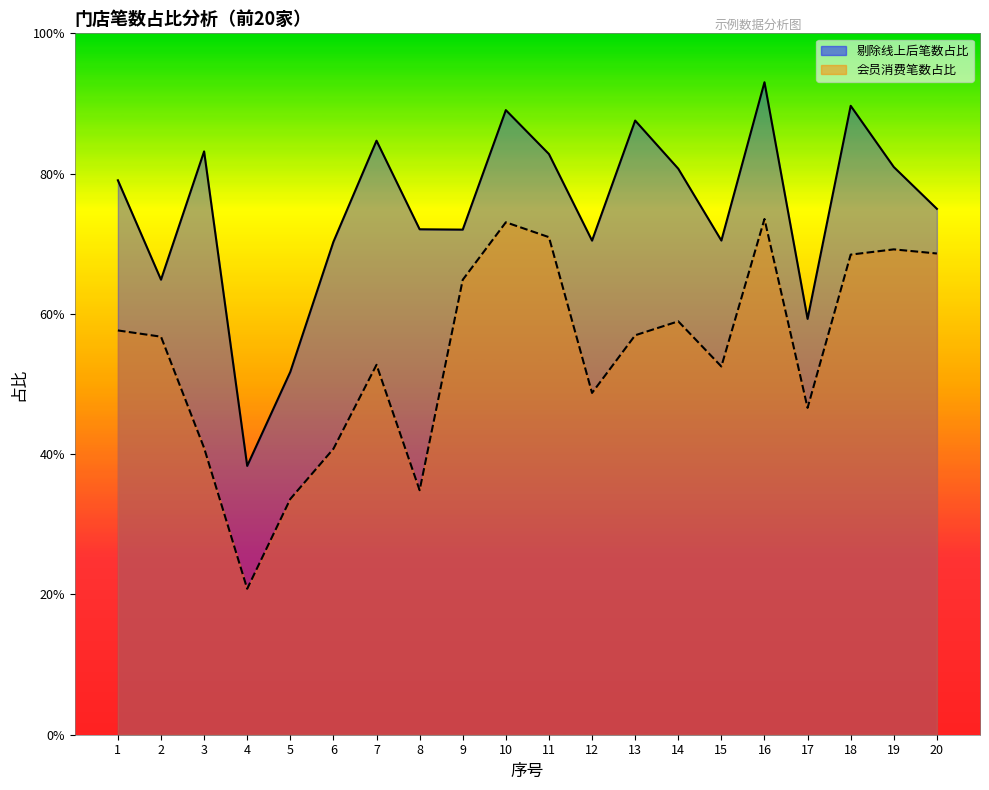

What are all the series names shown in the legend?

剔除线上后笔数占比, 会员消费笔数占比